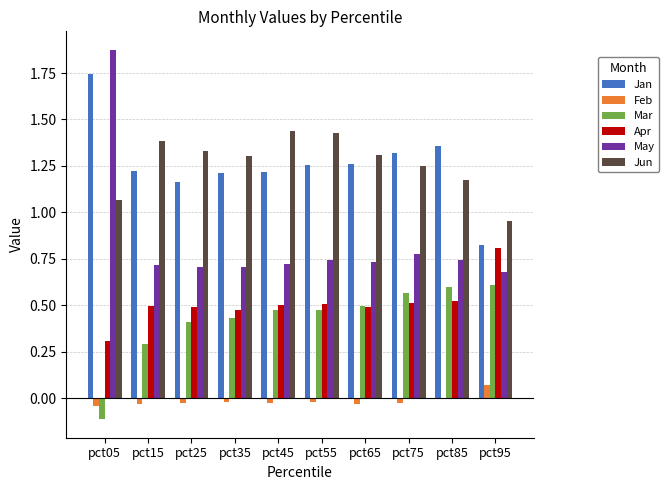

The value of Mar at pct95 is 0.3. True or false?

False